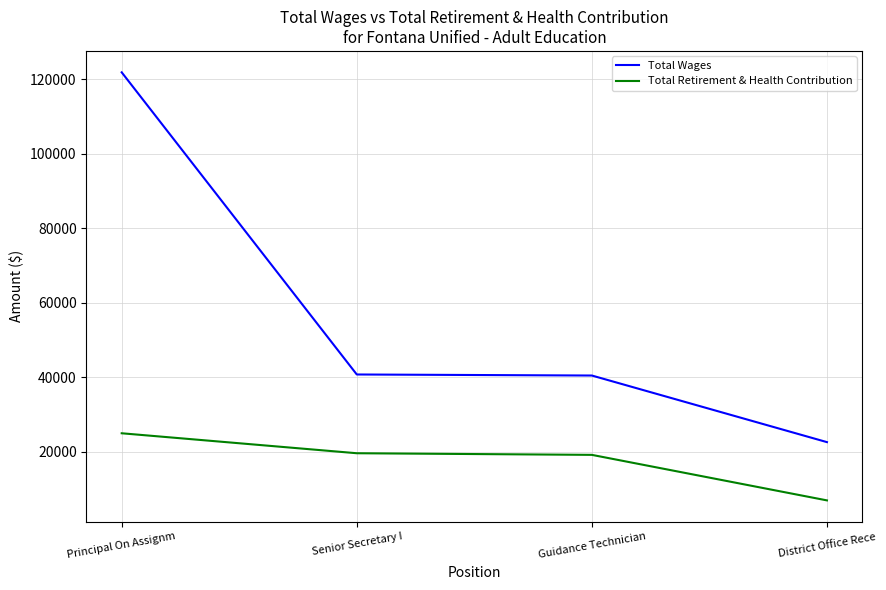

Rank the series at Principal On Assignm from lowest to highest value.

Total Retirement & Health Contribution, Total Wages